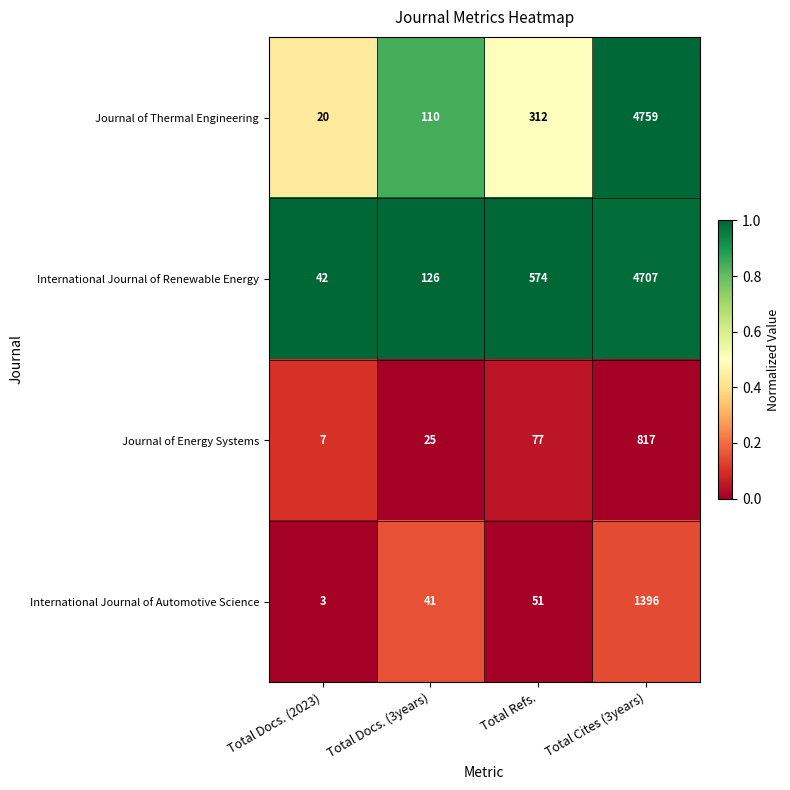

Which category has the highest value across all series?

Total Cites (3years)